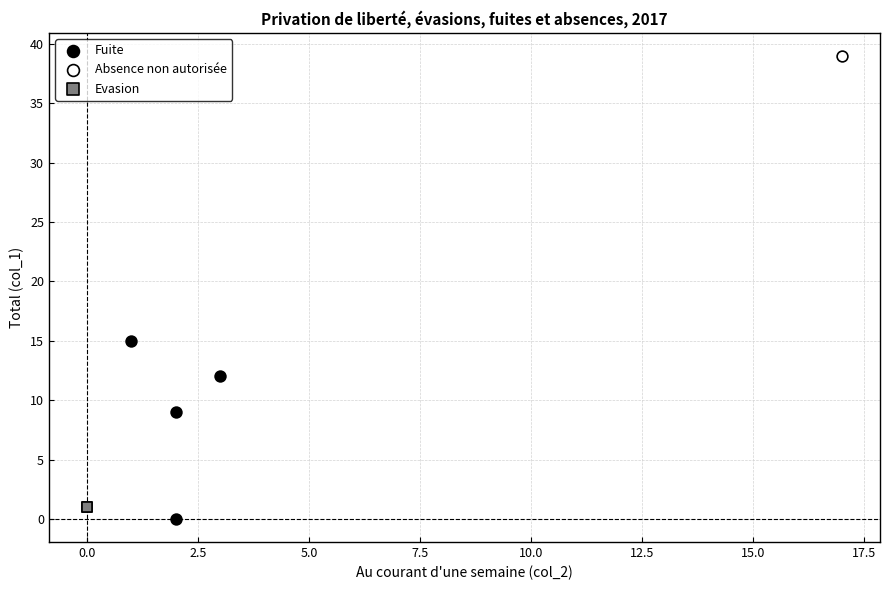

What are all the series names shown in the legend?

Fuite, Absence non autorisée, Evasion